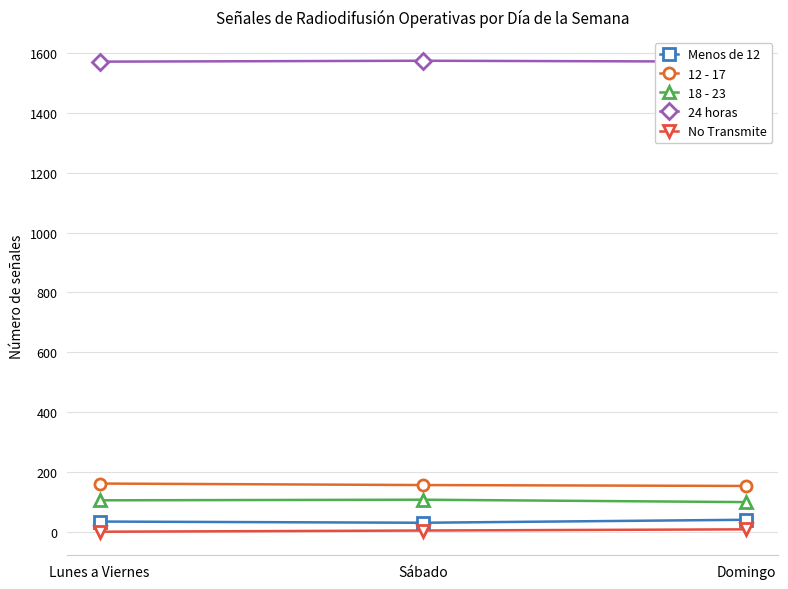

Does the chart have visible grid lines?

Yes